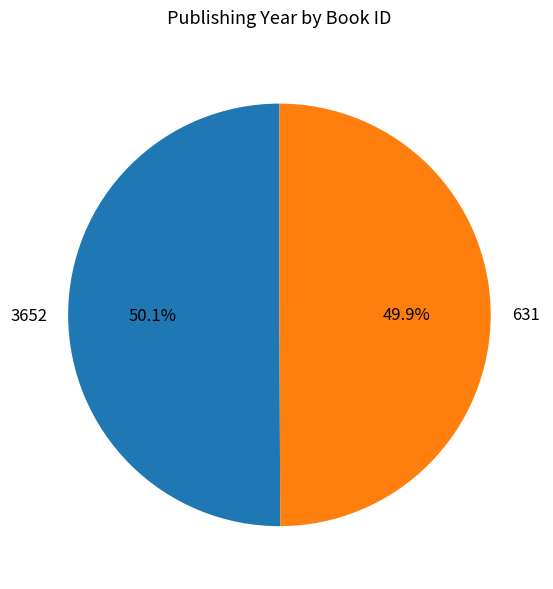

Is there a majority slice in this chart?

Yes